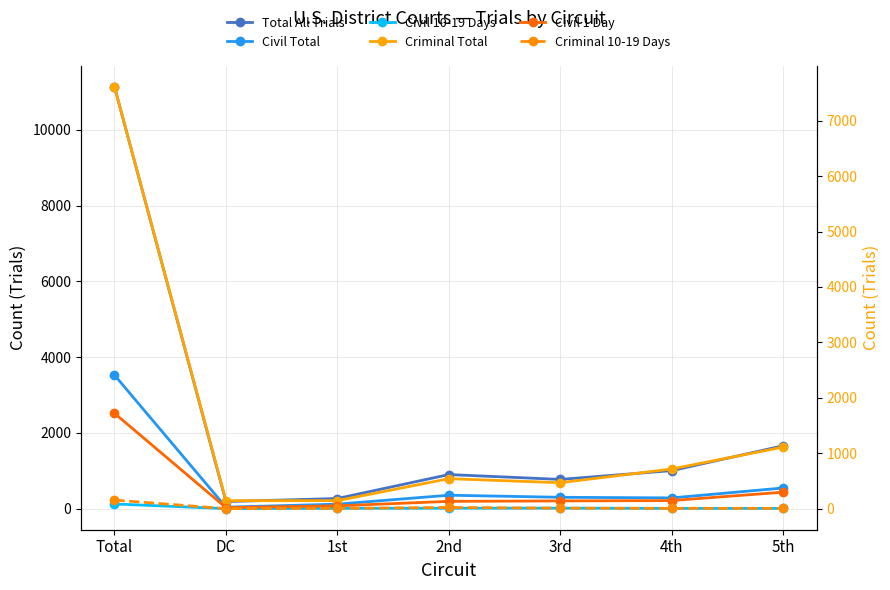

What is the average value of the Total All Trials series?

2277